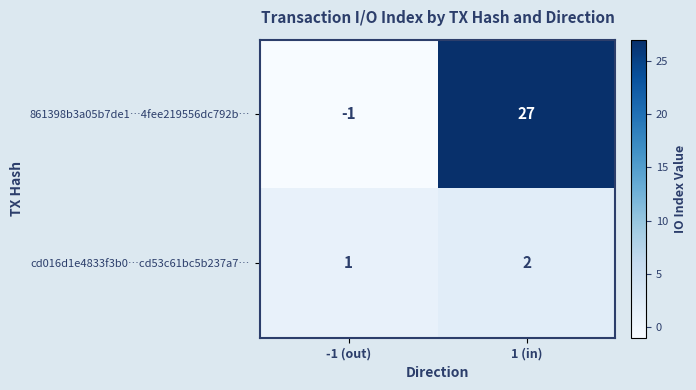

Where is 861398b3a05b7de1…4fee219556dc792b… nearest to the value 13?

-1 (out)